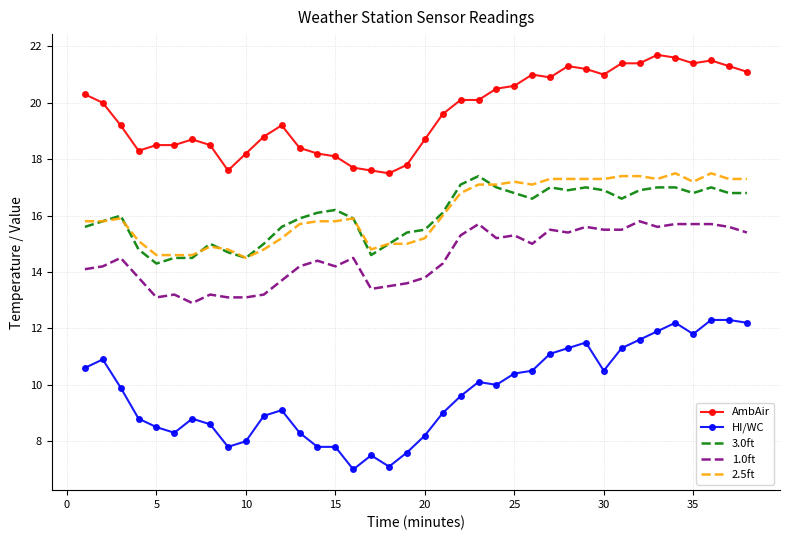

What is the smallest value displayed?

7.0